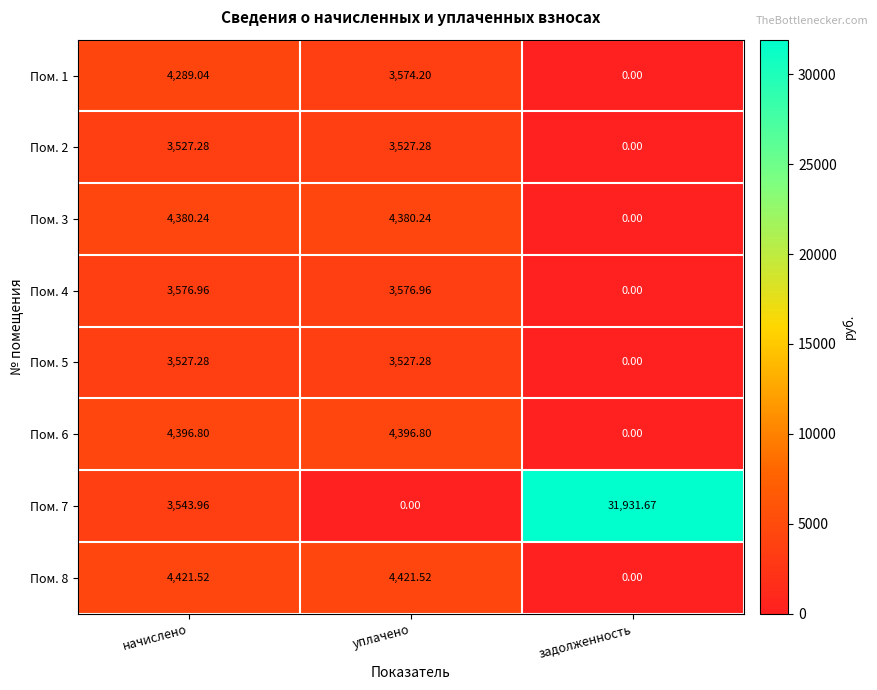

At which category does the chart reach its peak across all series?

задолженность